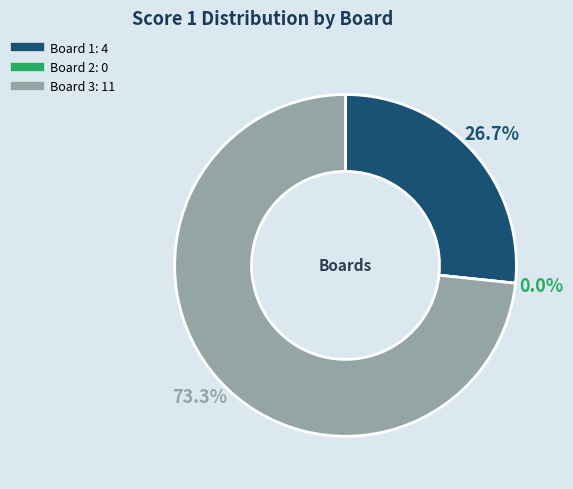

Is it true that 3 is 82% of the pie?

False